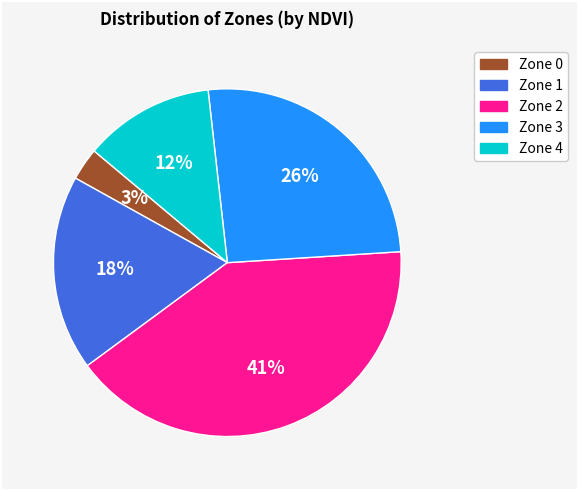

Rank the categories by value from lowest to highest.

Zone 0, Zone 4, Zone 1, Zone 3, Zone 2